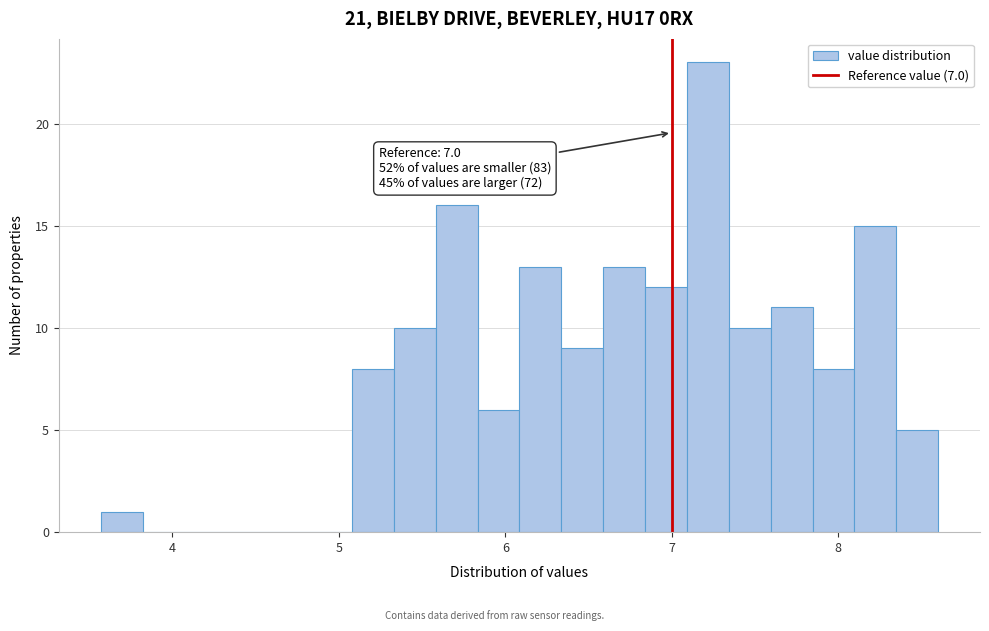

Around what value on the x-axis is the tallest bar? Give the approximate position of its centre, as read against the axis.

7.2